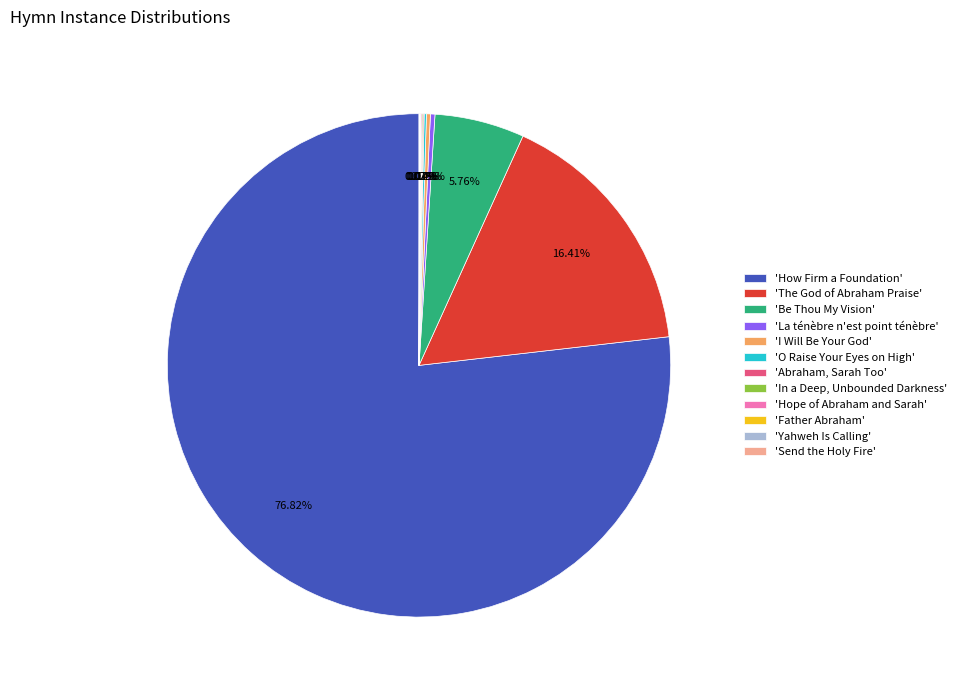

Which slice is the largest?

'How Firm a Foundation'